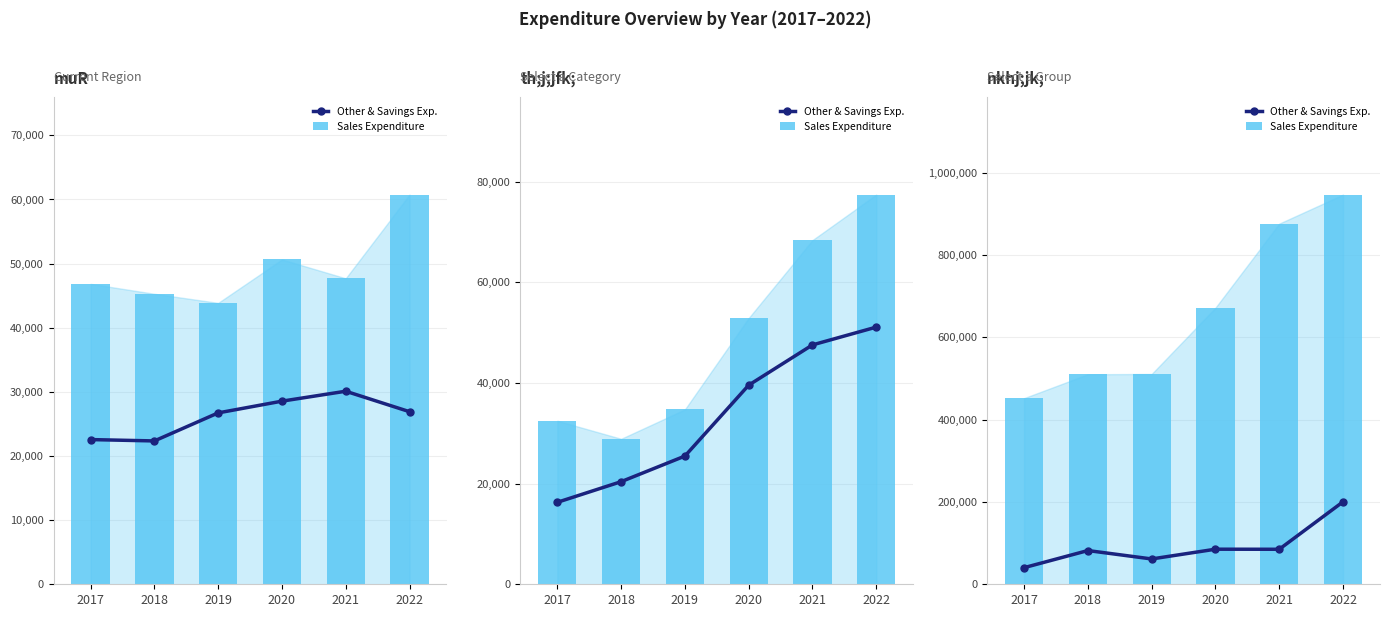

What is the value of the Other & Savings Exp. bar at the 3rd from the left?

61529